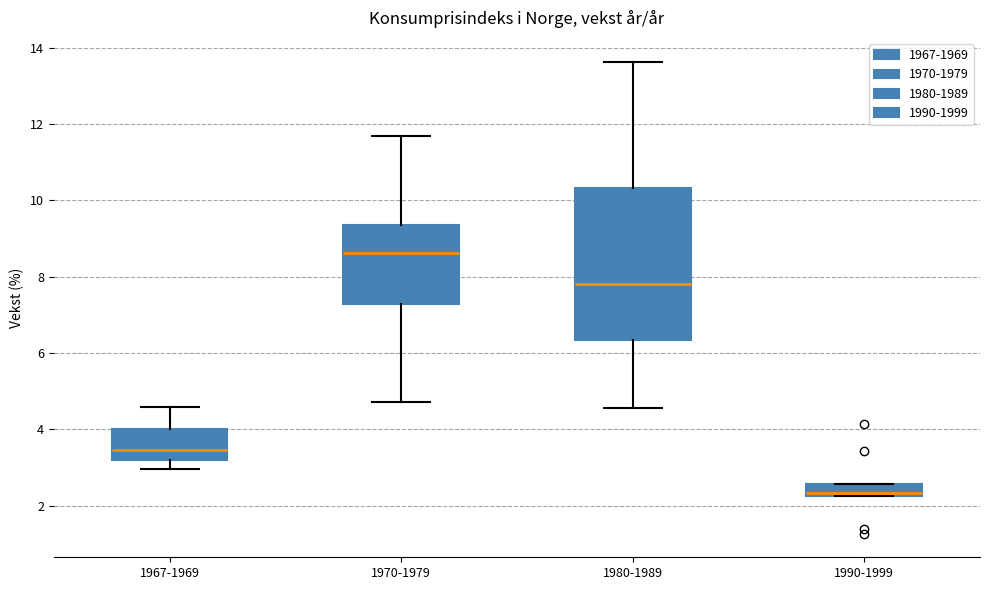

Reading left to right, transcribe this box plot: for each box, give where its median line is, the range the box spans, and where its two whiskers end, as read against the y-axis. The values are not printed on the chart, so give them approximately, as read against the axis.

1967-1969: median 3.4, box 3.2 to 4.0, whiskers 3.0 to 4.6
1970-1979: median 8.6, box 7.2 to 9.4, whiskers 4.8 to 11.6
1980-1989: median 7.8, box 6.4 to 10.4, whiskers 4.6 to 13.6
1990-1999: median 2.4, box 2.2 to 2.6, whiskers 2.2 to 2.6